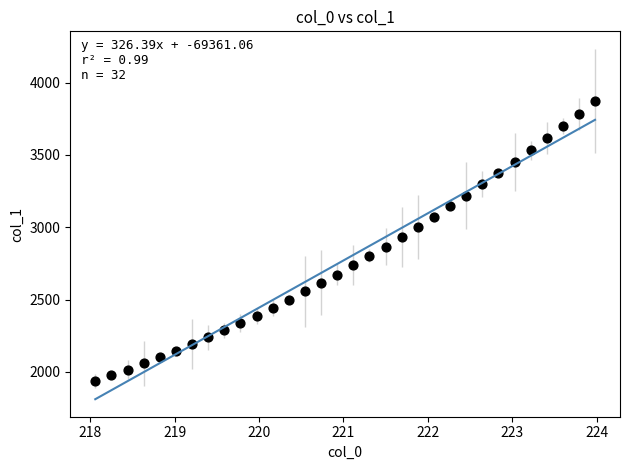

What is the range of Y values (max minus min)?

1938.1